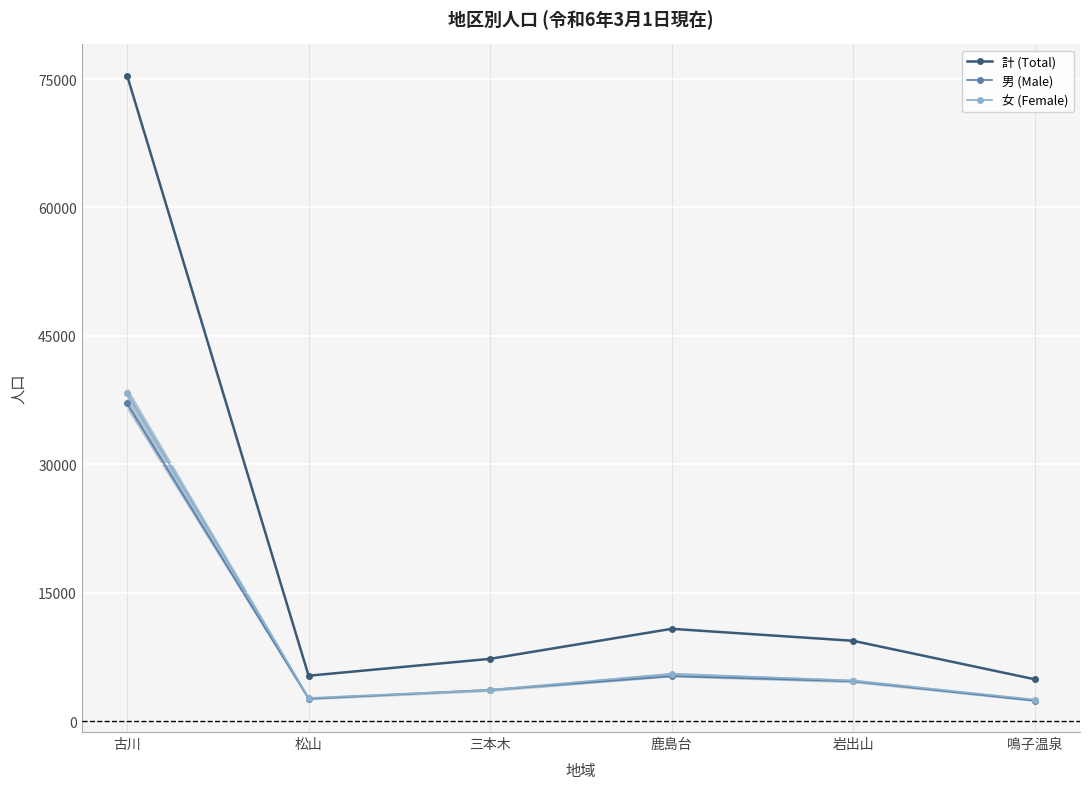

What is the greatest value displayed?

75418